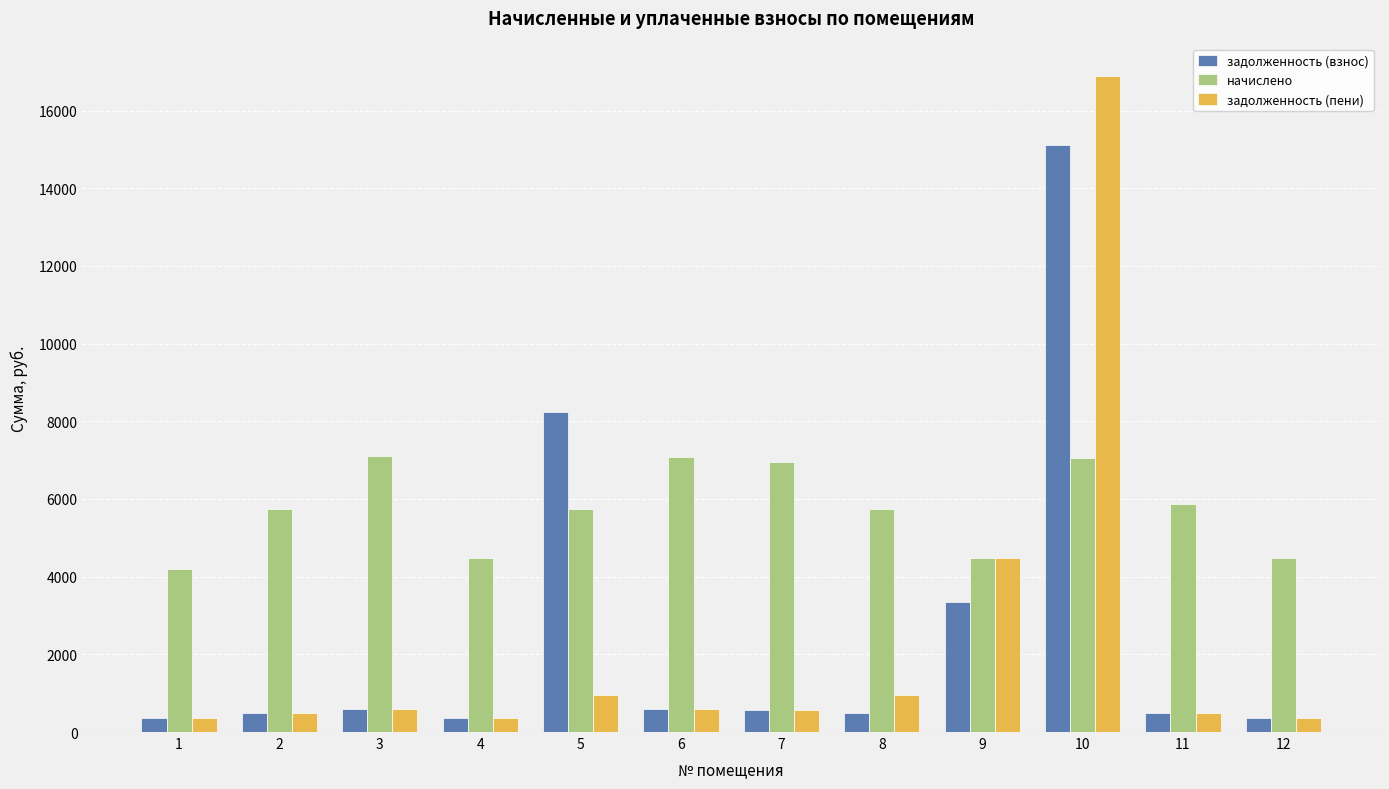

True or false: задолженность (пени) has a value of 373.0 at 12.

True